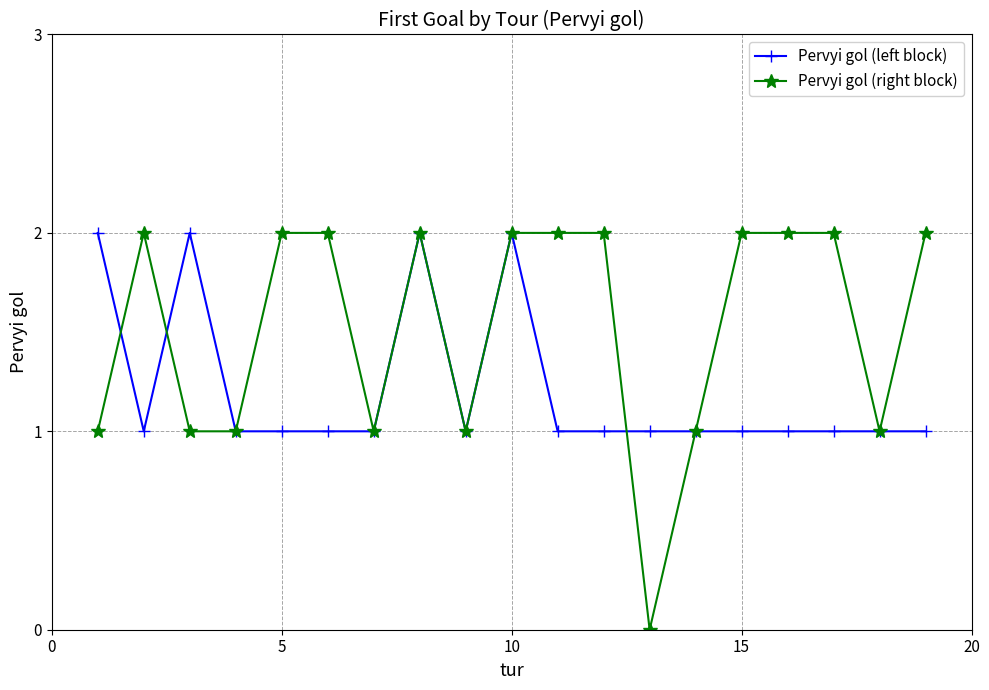

True or false: Pervyi gol (right block) and Pervyi gol (left block) cross at least once.

True